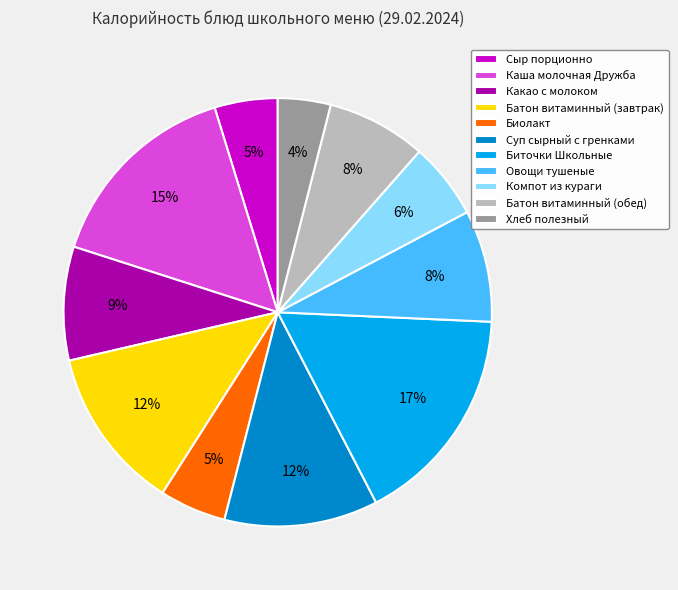

True or false: Батон витаминный (обед) accounts for 8% of the total.

True